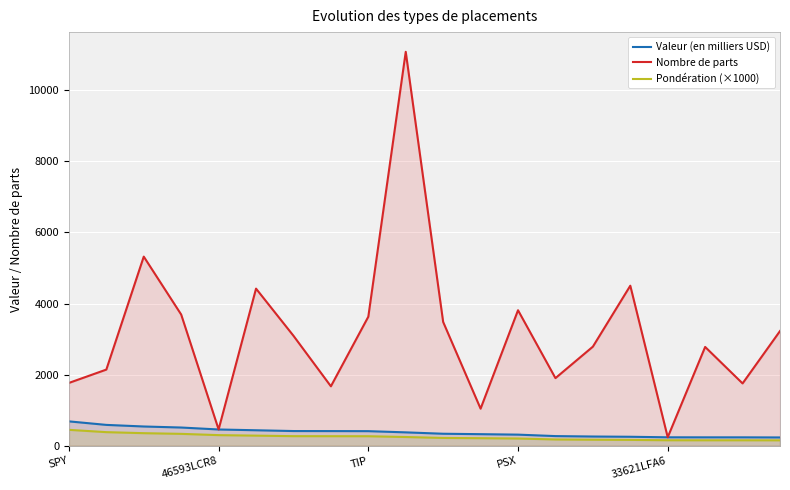

Reading left to right, what are all the values shown in this chart?

Valeur (en milliers USD): 687	588	543	514	459	437	415	414	412	378	339	327	314	273	261	254	239	238	238	235
Nombre de parts: 1768	2143	5320	3691	460	4420	3094	1673	3630	11079	3482	1044	3812	1903	2788	4502	240	2780	1754	3227
Pondération (×1000): 449	384	355	336	300	286	271	270	269	247	221	214	205	178	171	166	156	155	155	154